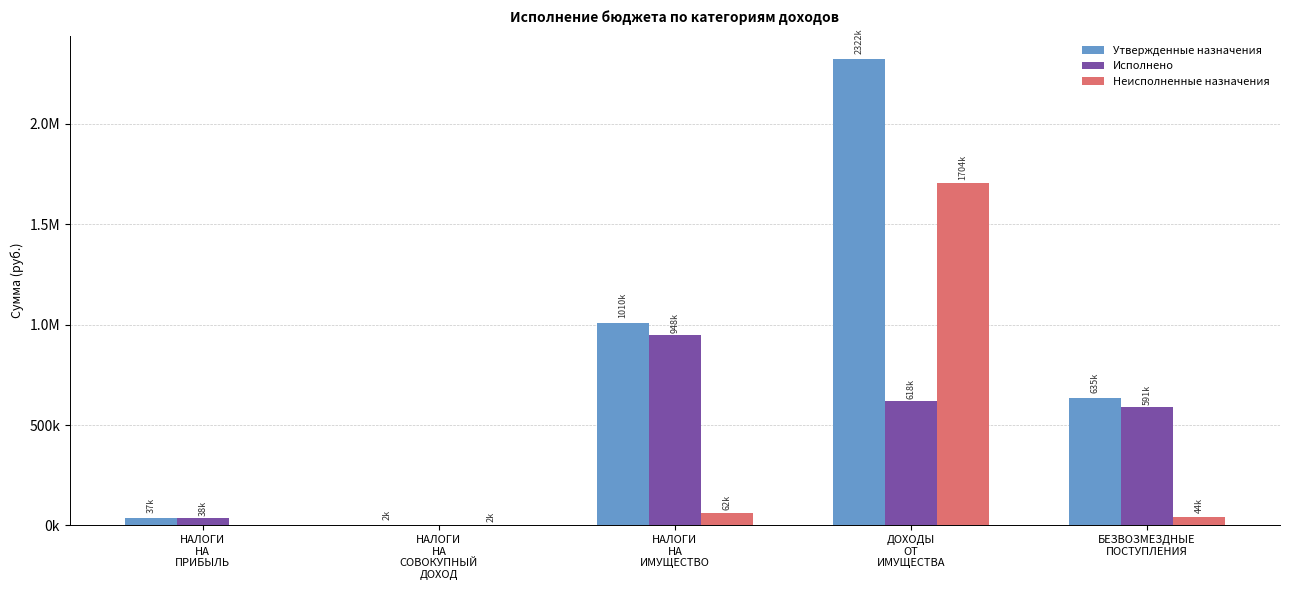

At НАЛОГИ
НА
ИМУЩЕСТВО, list the series in order from smallest to largest.

Неисполненные назначения, Исполнено, Утвержденные назначения